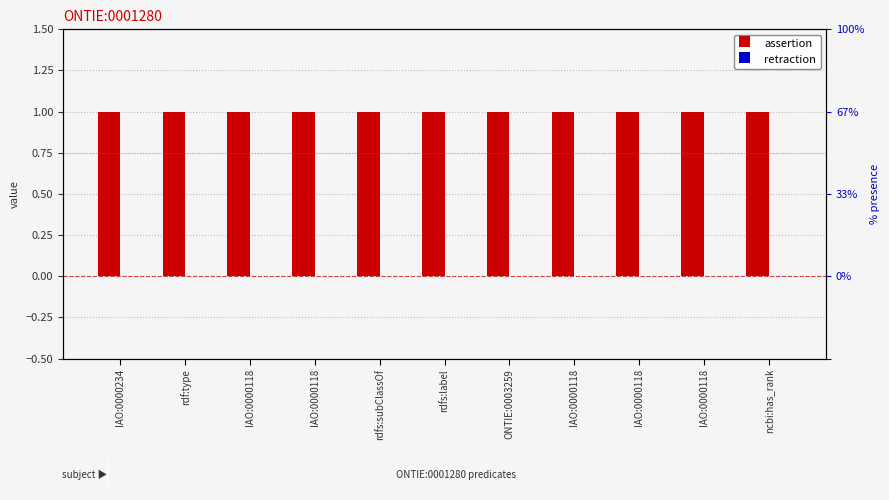

How many distinct data groups are displayed?

2